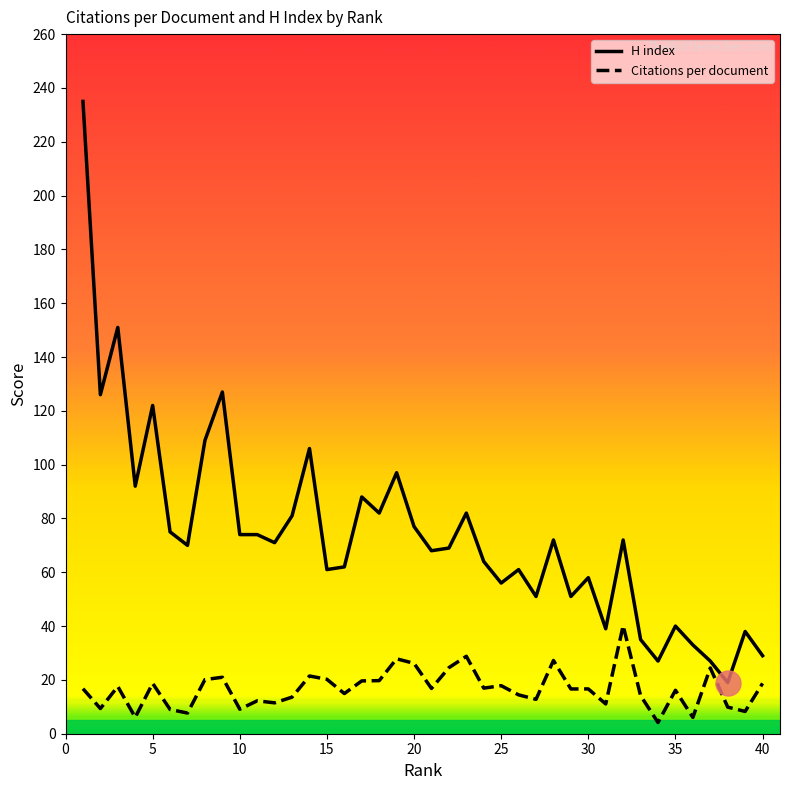

List the series in order of their peak value, lowest first.

Citations per document, H index